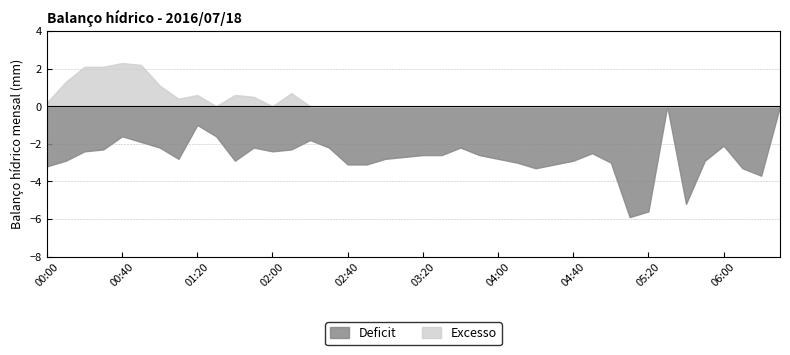

Rank the series at 00:20 from highest to lowest value.

Excesso, Deficit